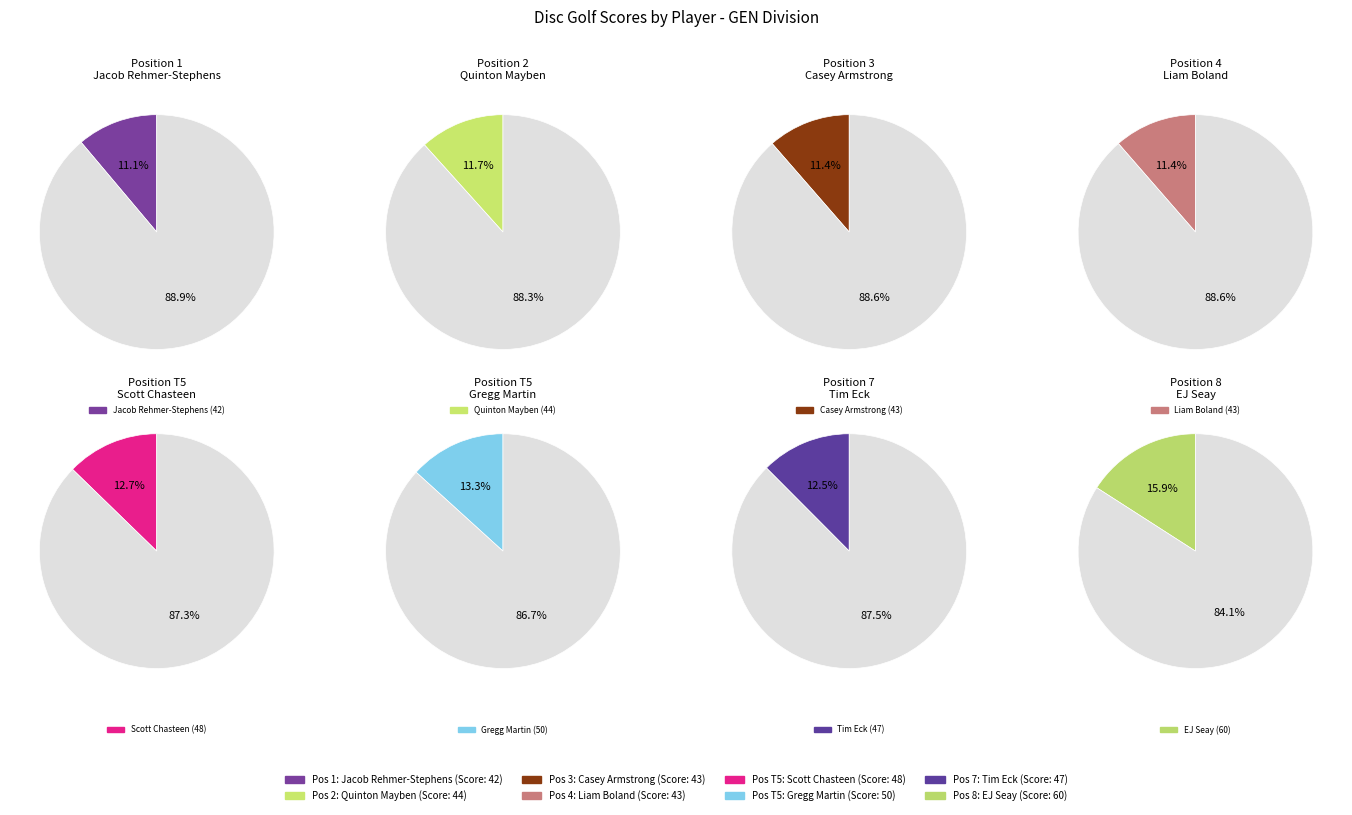

Is there any slice that represents more than half of the pie?

No